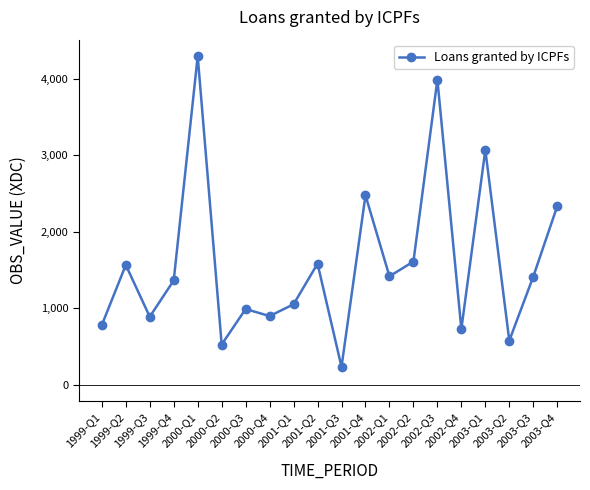

What is the label of the 11th point from the right?

2001-Q2